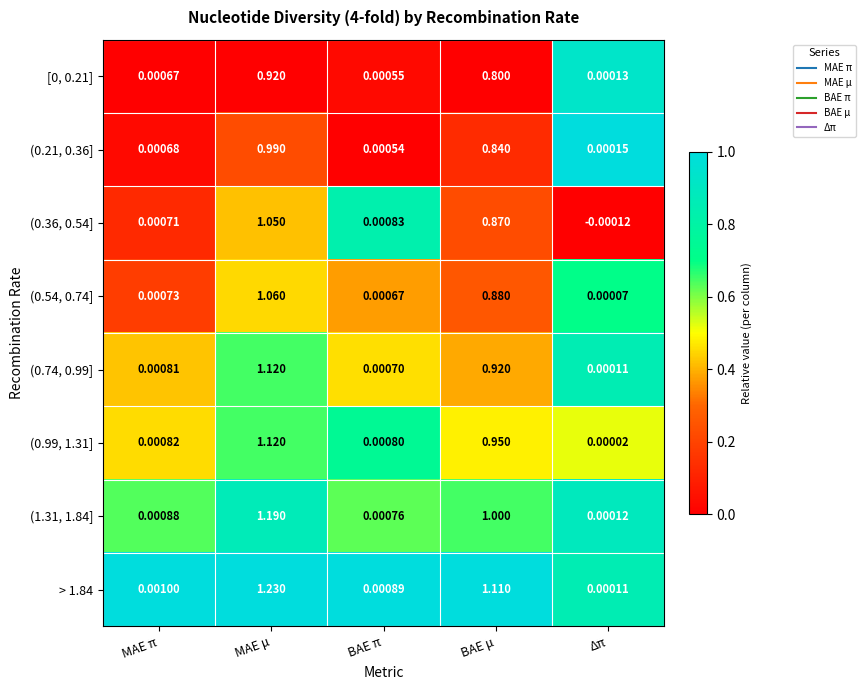

At which category is the sum across all series the highest?

MAE μ